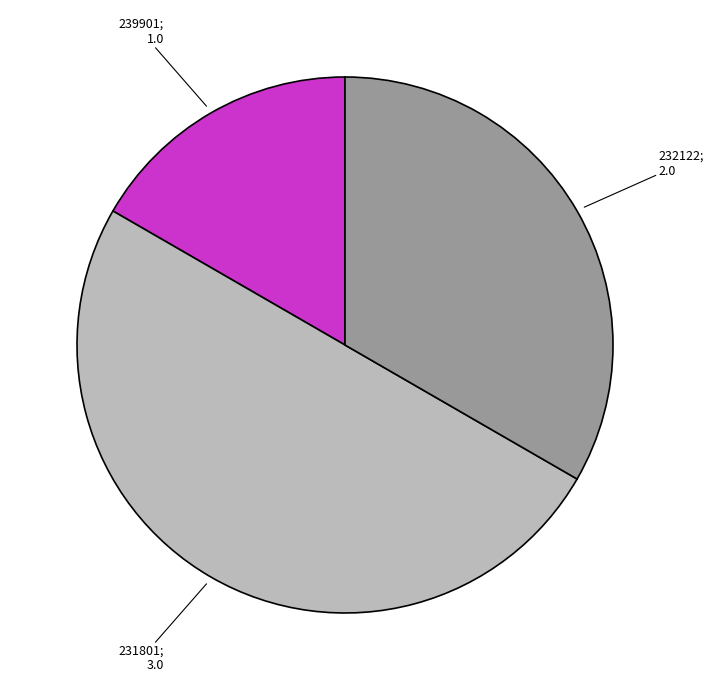

What is the smallest slice in the pie chart?

239901